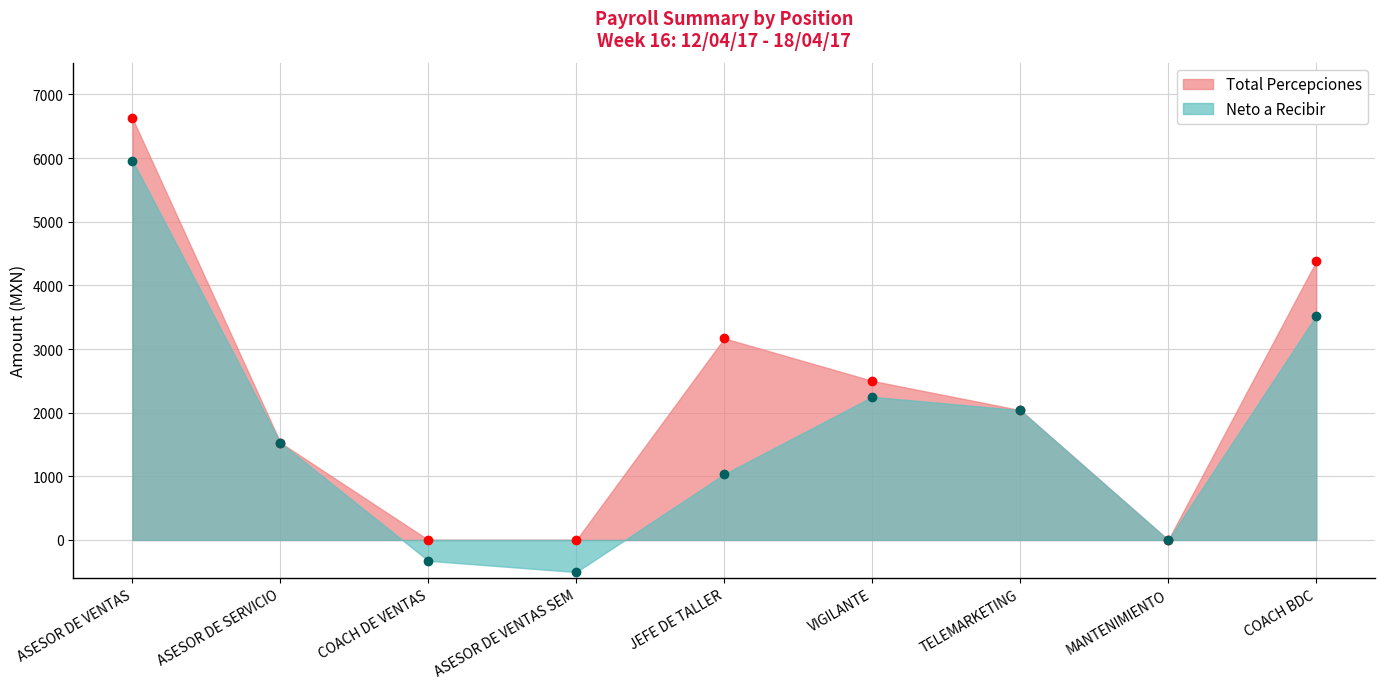

How many data points in Total Percepciones are less than 2040?

4